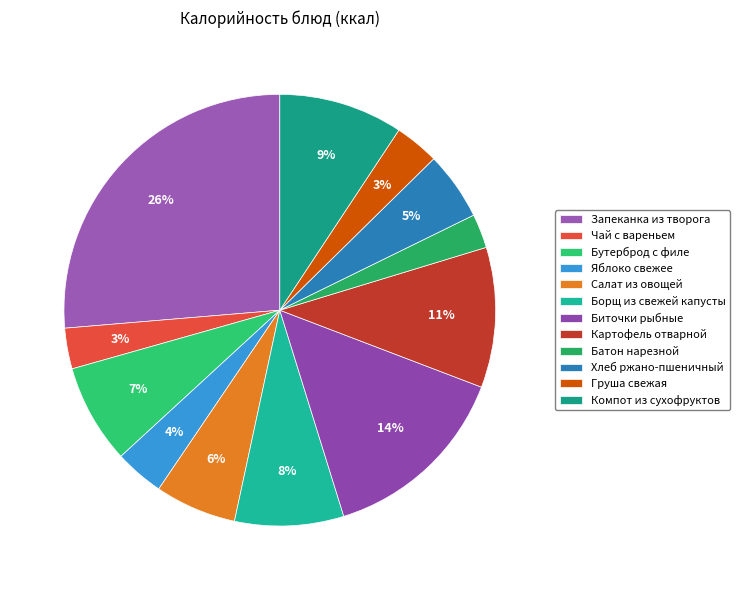

Is there any slice that represents more than half of the pie?

No